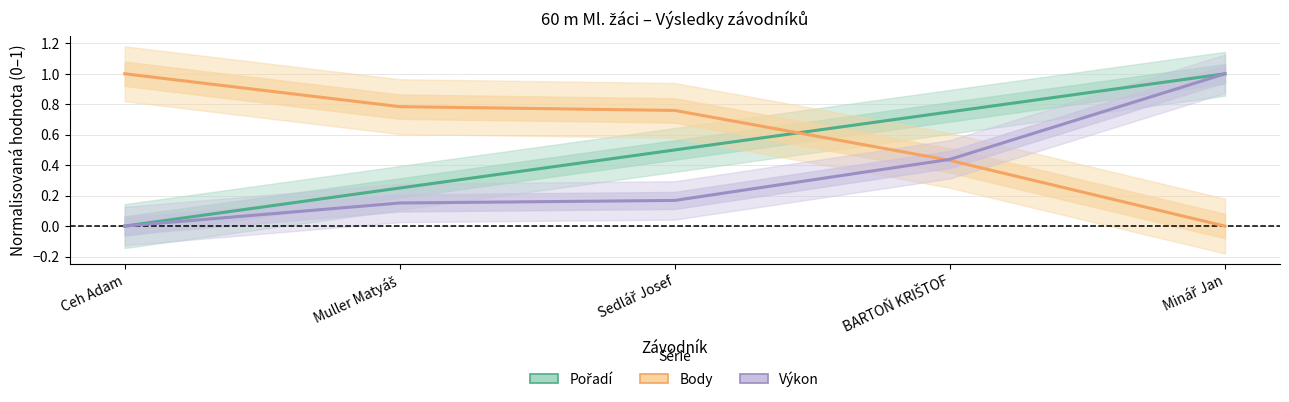

Which series has the largest total across all categories?

Body